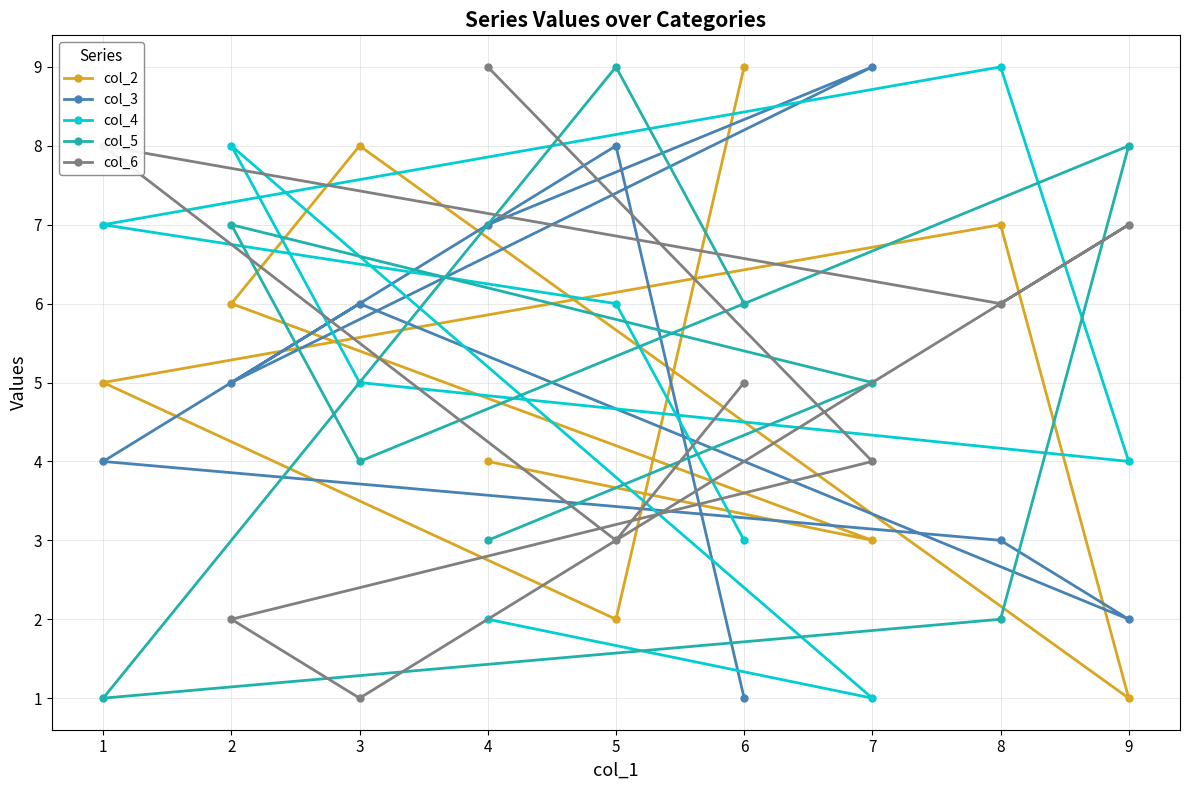

Is the value of col_6 at 2 greater than the value of col_4 at 9?

No